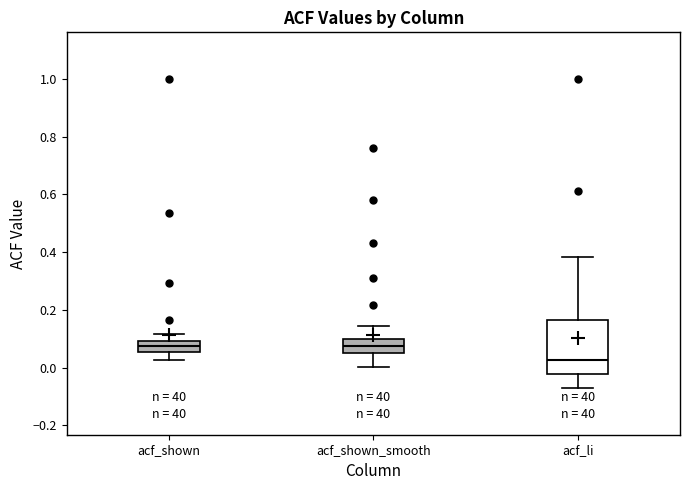

Reading left to right, transcribe this box plot: for each box, give where its median line is, the range the box spans, and where its two whiskers end, as read against the y-axis. The values are not printed on the chart, so give them approximately, as read against the axis.

acf_shown: median 0.08, box 0.06 to 0.10, whiskers 0.02 to 0.12
acf_shown_smooth: median 0.08, box 0.04 to 0.10, whiskers 0.00 to 0.14
acf_li: median 0.02, box -0.02 to 0.16, whiskers -0.08 to 0.38